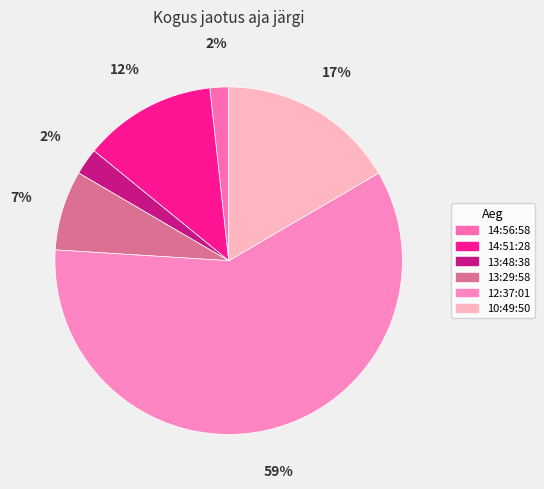

What portion of the pie excludes 13:29:58?

92.6%